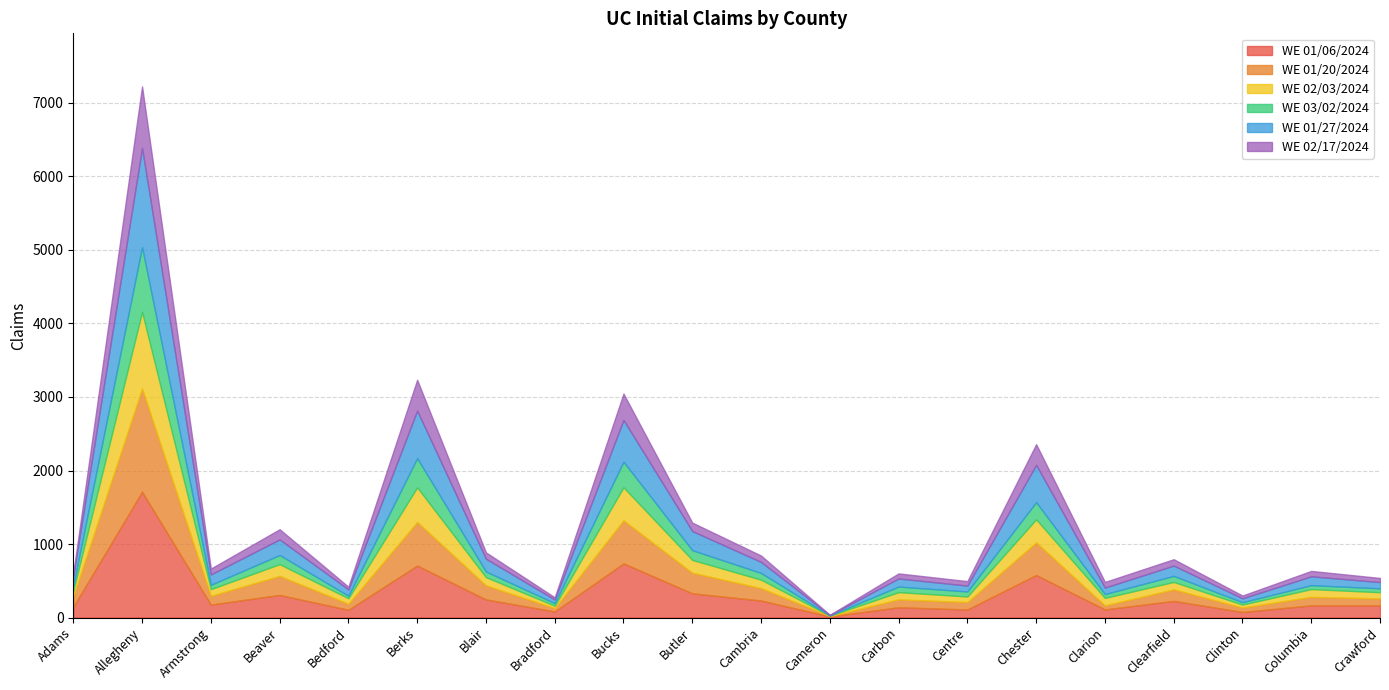

How many interior local peaks does the WE 02/17/2024 series have?

8